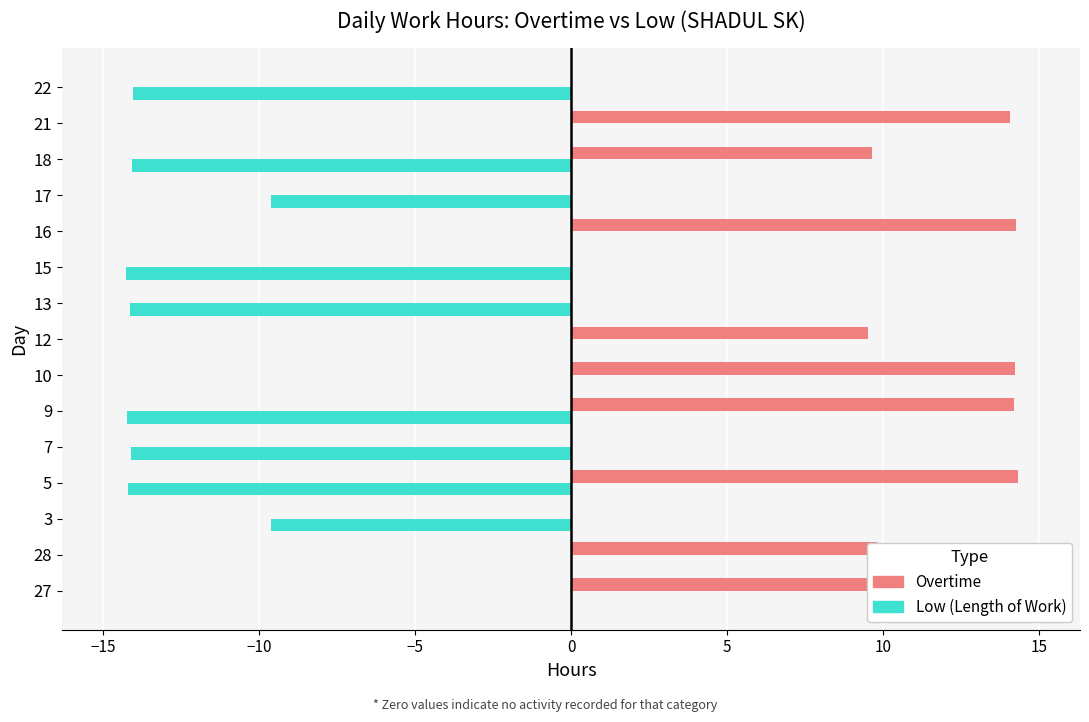

What are all the series names shown in the legend?

Overtime, Low (Length of Work)